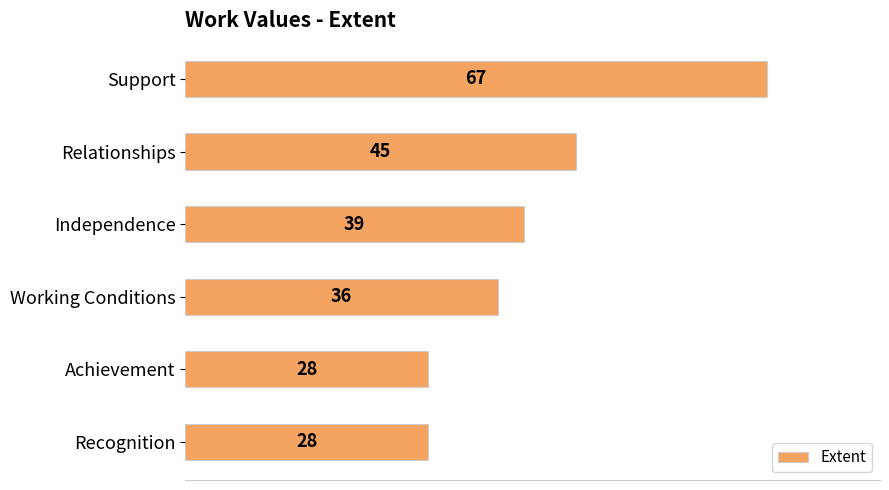

What is the difference between the maximum and minimum values?

39